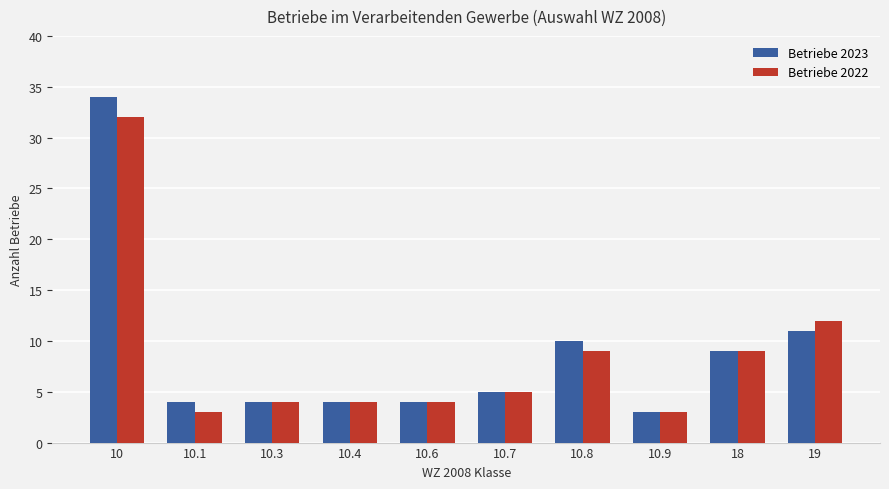

At how many categories does at least one series exceed 28?

1